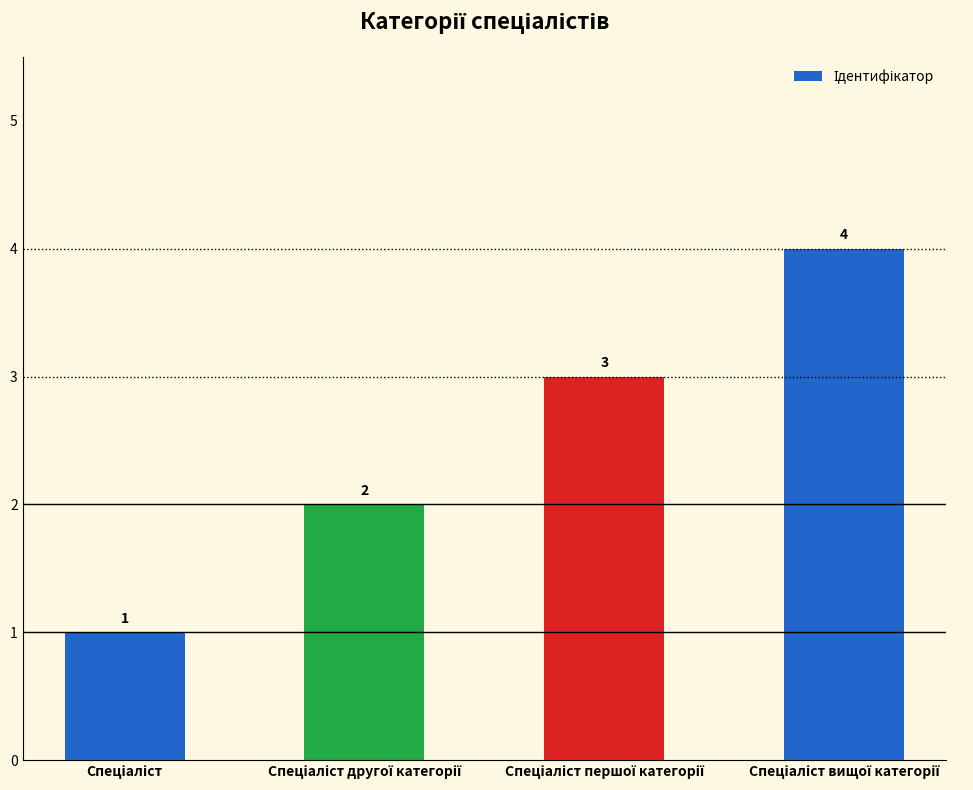

What is the difference between the maximum and minimum values?

3